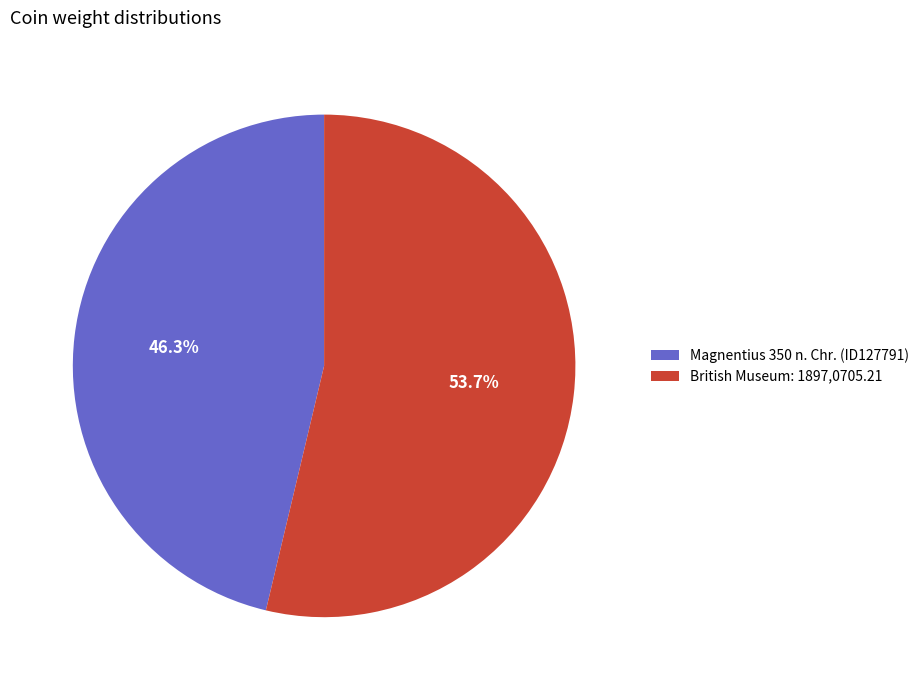

What percentage is the British Museum: 1897,0705.21 slice, to the nearest percent?

54%